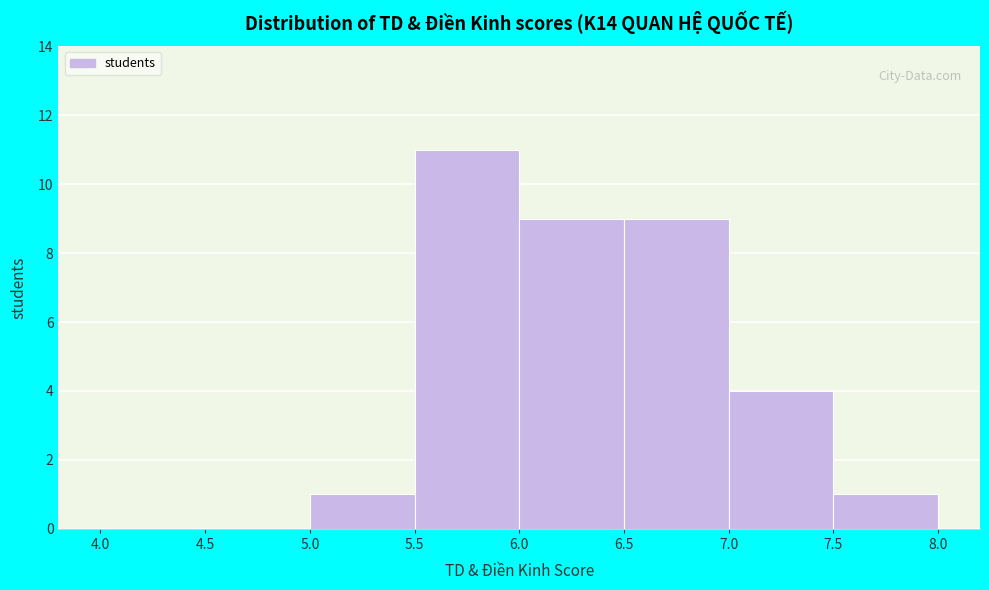

Reading left to right, list every bar in this chart as the range it spans on the x-axis followed by its height. The values are not printed on the chart, so give them approximately, as read against the axis.

4.0 to 4.5: 0
4.5 to 5.0: 0
5.0 to 5.5: 1
5.5 to 6.0: 11
6.0 to 6.5: 9
6.5 to 7.0: 9
7.0 to 7.5: 4
7.5 to 8.0: 1